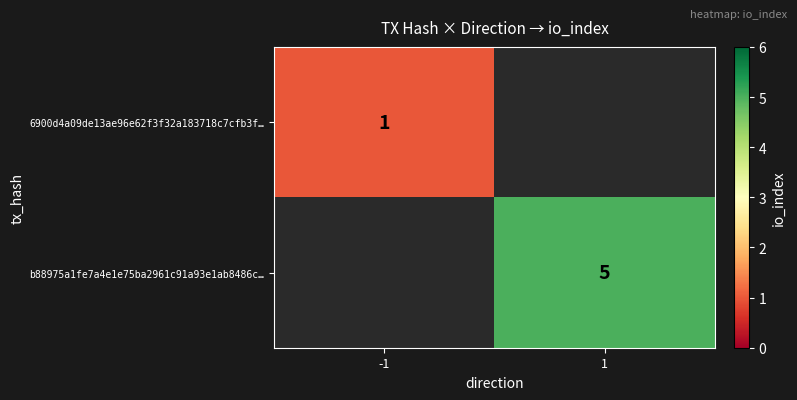

The b88975a1fe7a4e1e75ba2961c91a93e1ab8486c… series shows 5 at 1. True or false?

True